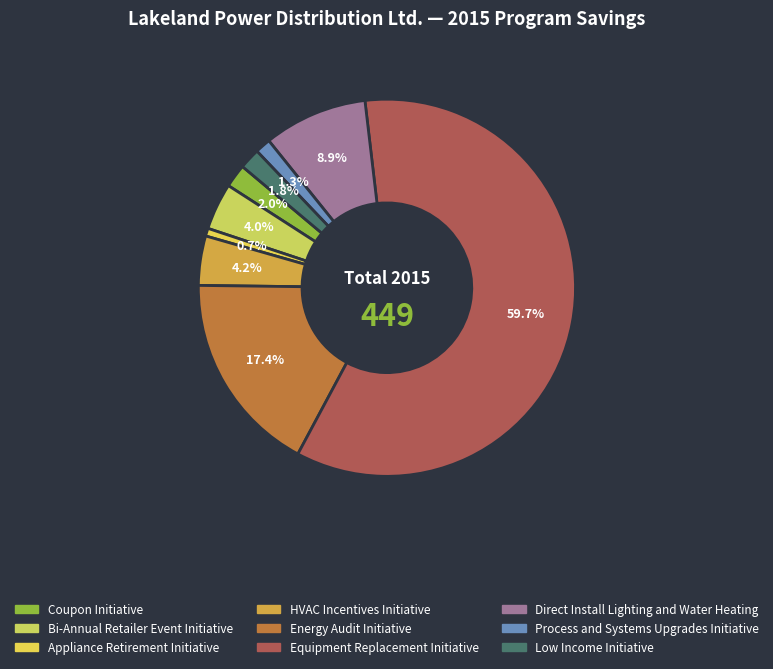

Which has a higher value, Bi-Annual Retailer Event Initiative or Energy Audit Initiative?

Energy Audit Initiative